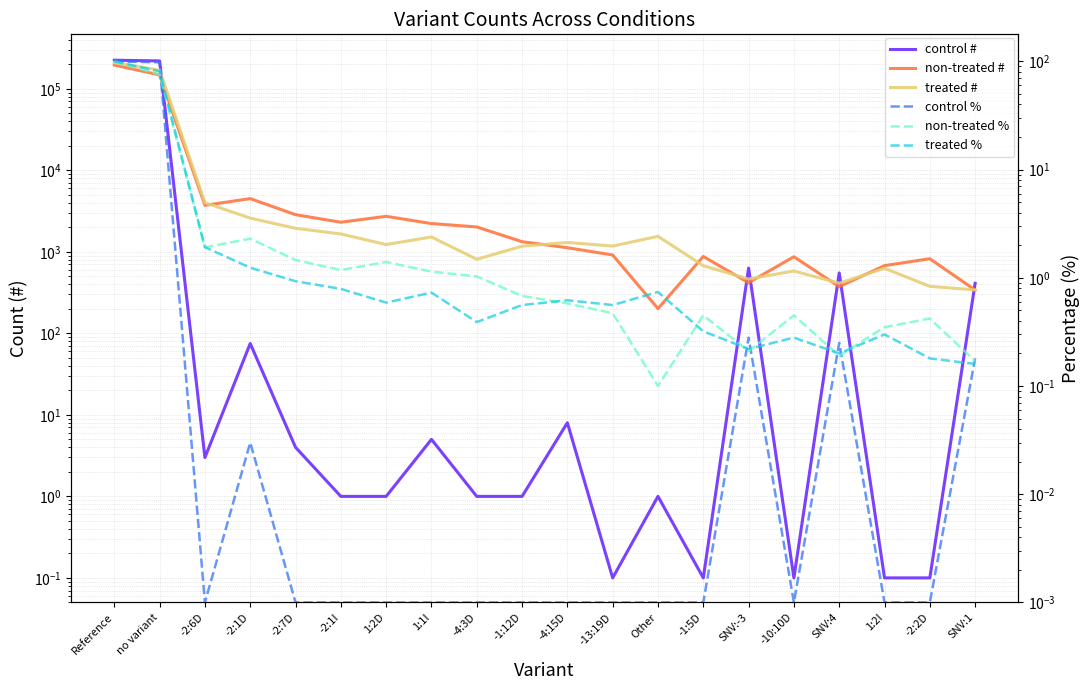

Between -4:3D and -1:12D, which is larger?

-4:3D